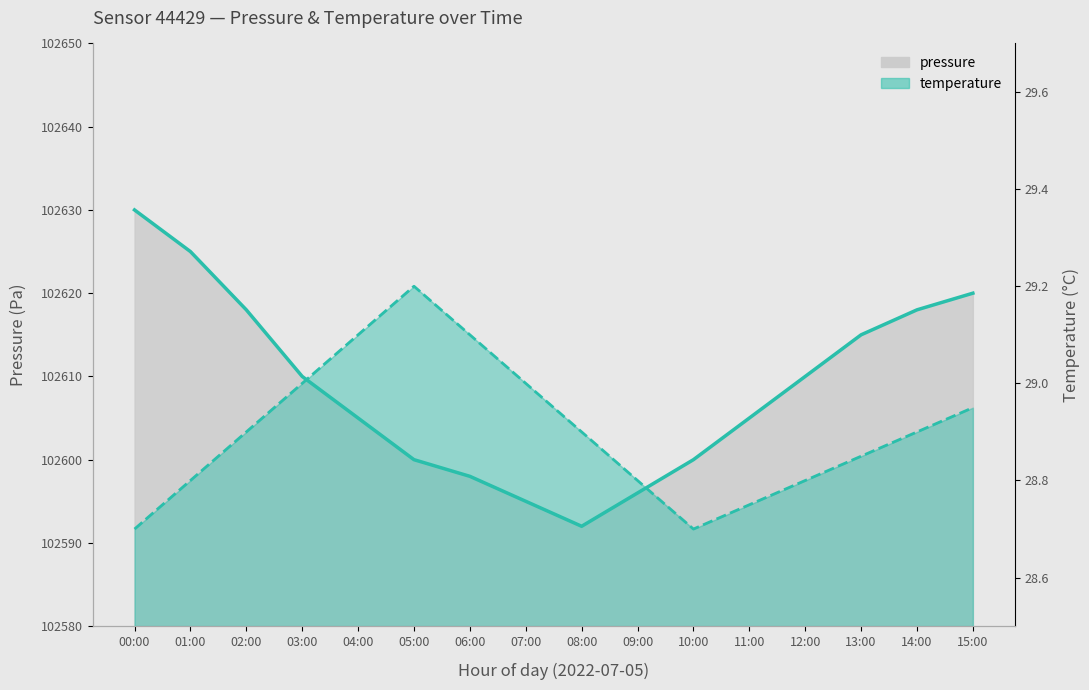

Is it true that pressure equals 102605.0 at 11:00?

True